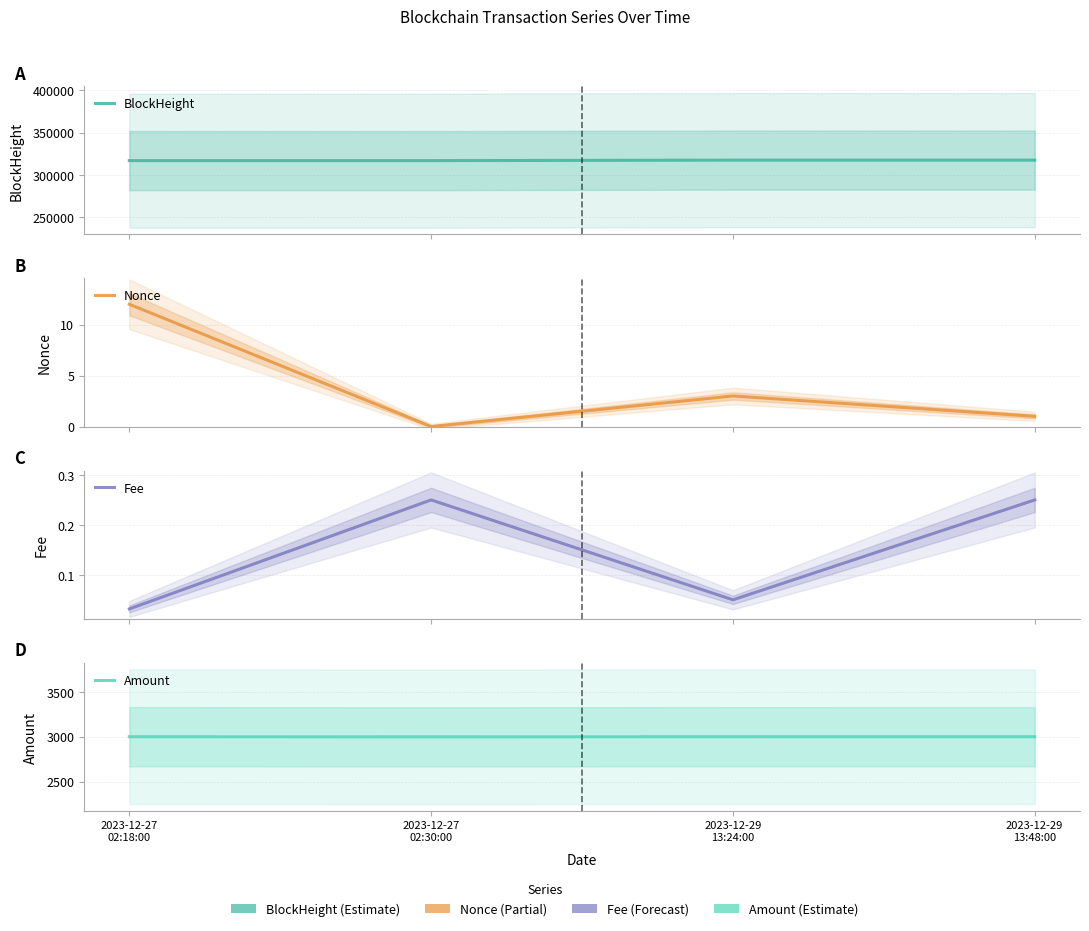

What is the difference between the second highest and second lowest values in the Amount series?

0.2